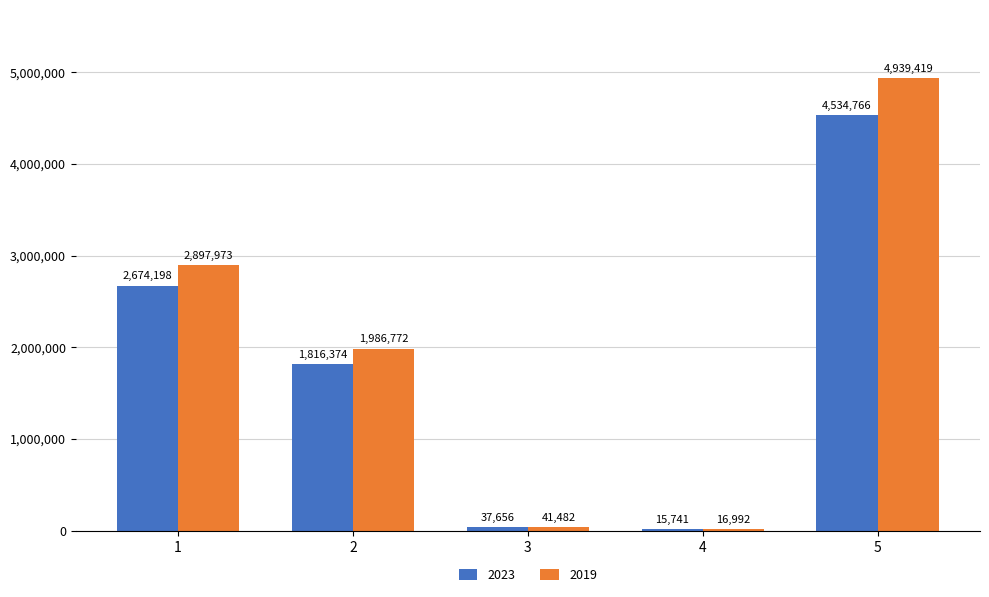

What is the sum of all 2023 values?

9078735